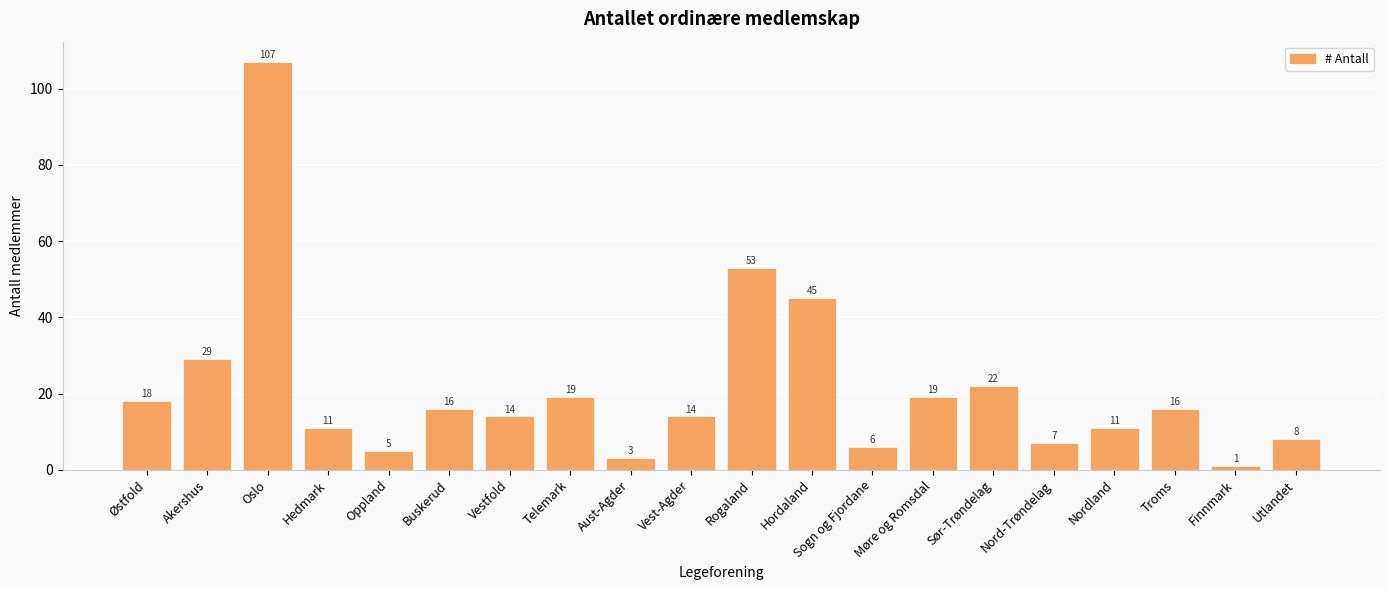

Approximately how many times larger is the value at Telemark compared to Nord-Trøndelag?

2.7